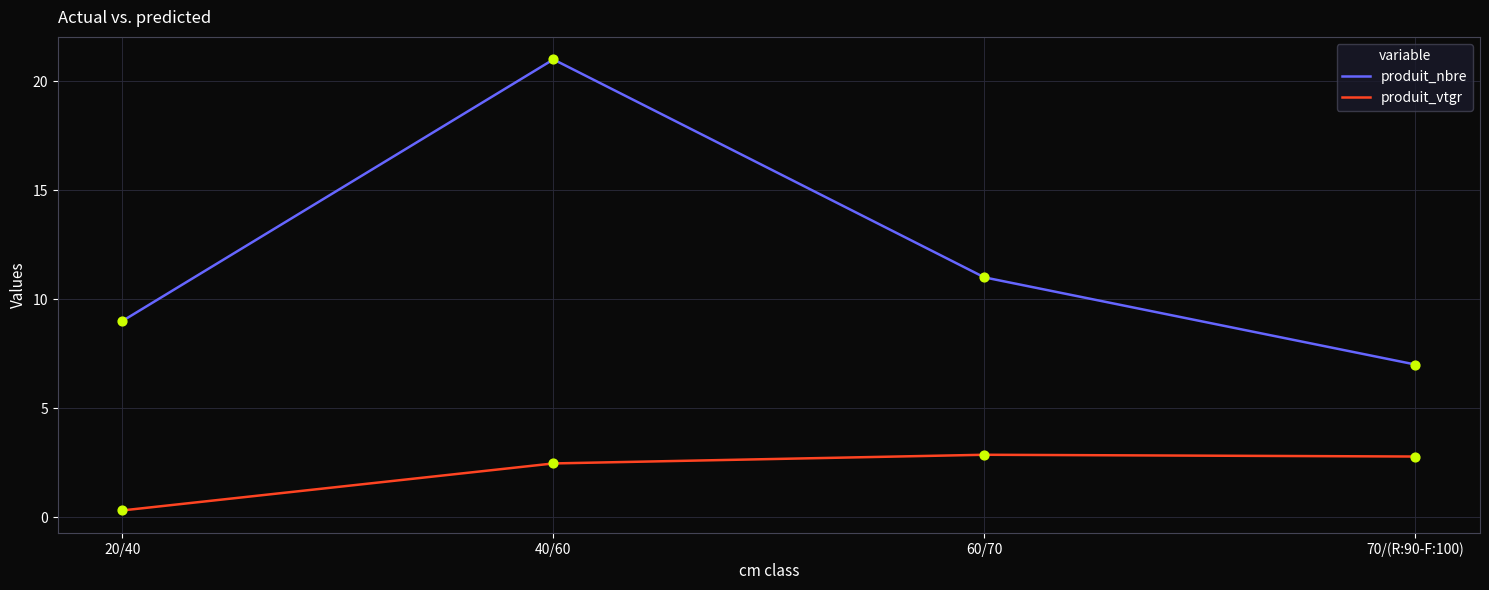

Which series changed the most between 40/60 and 60/70?

produit_nbre